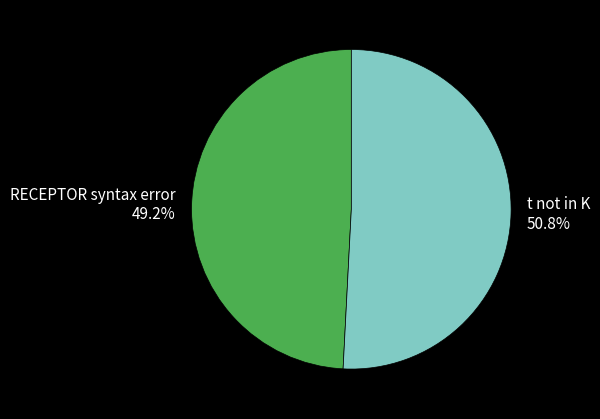

What percentage is NOT represented by t not in K?

49.2%